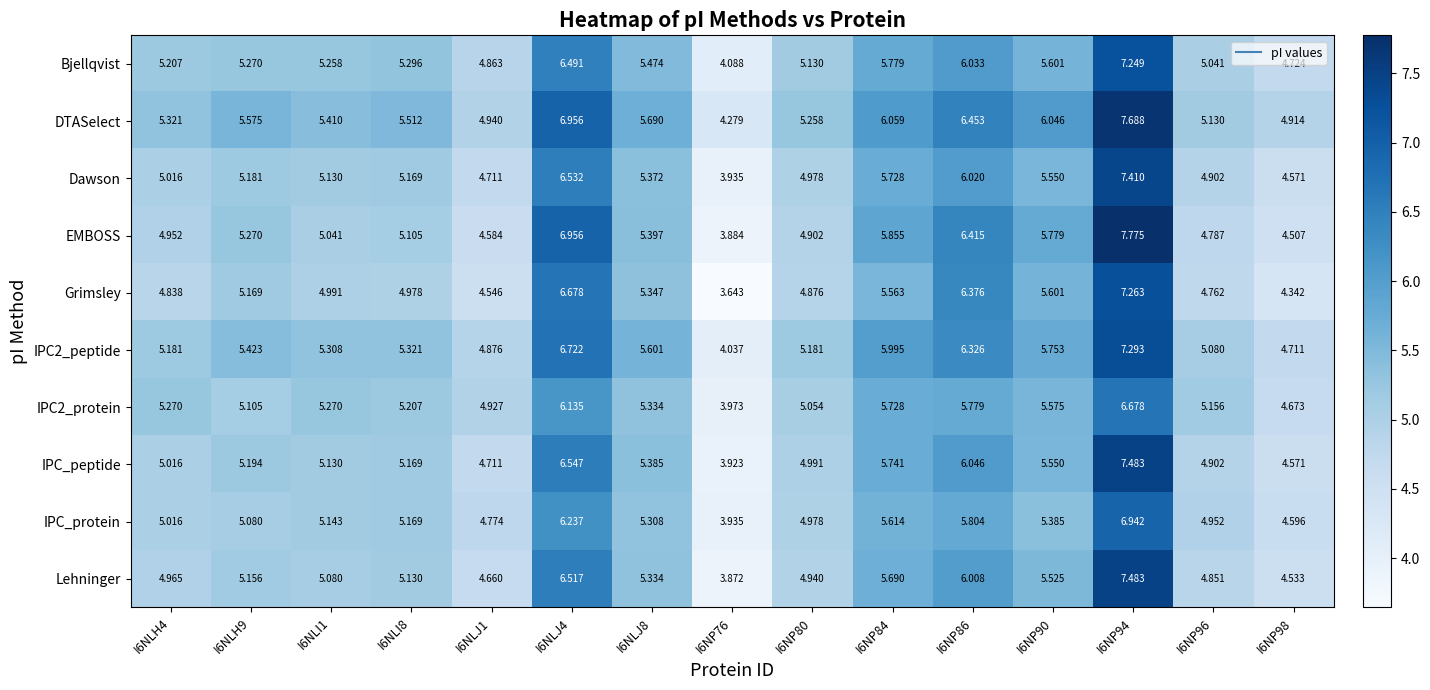

Which series changed the most between I6NLJ8 and I6NP96?

EMBOSS